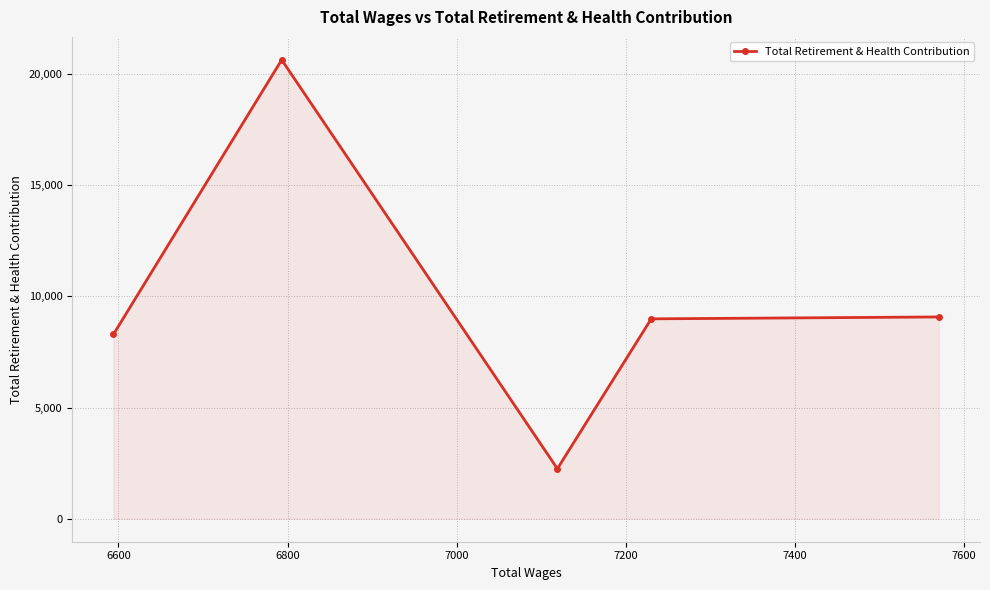

True or false: there are more than 0 points higher than both neighbors.

True